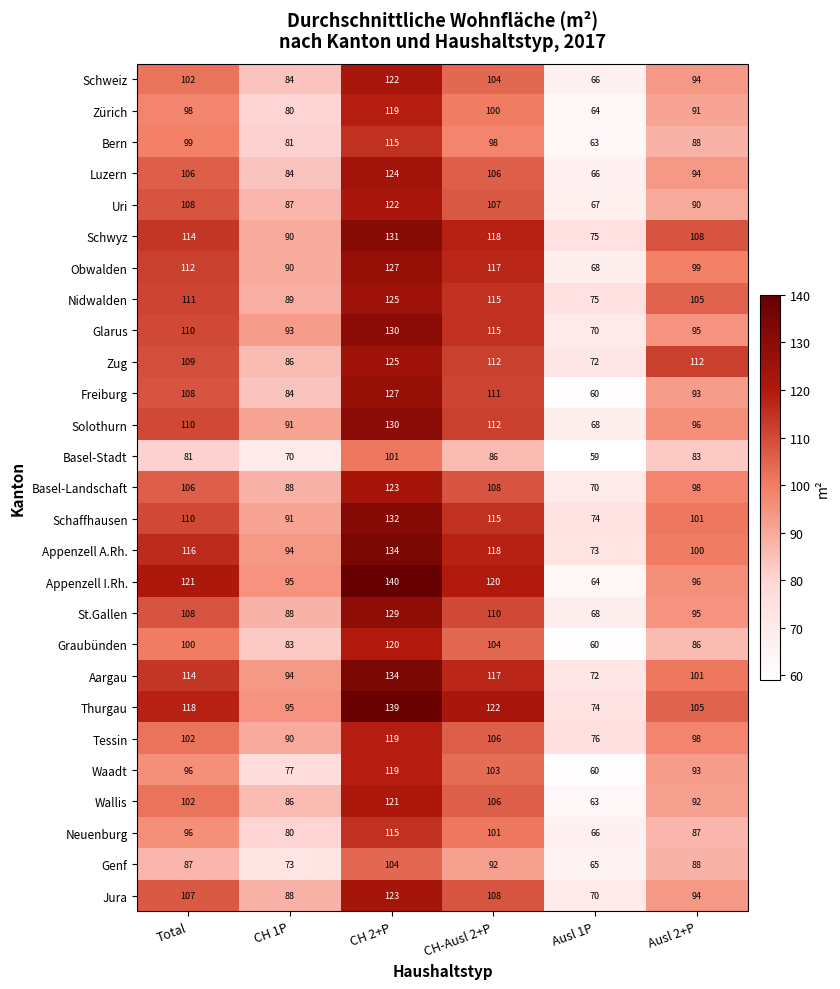

Is it true that Appenzell I.Rh. equals 96 at Ausl 2+P?

True